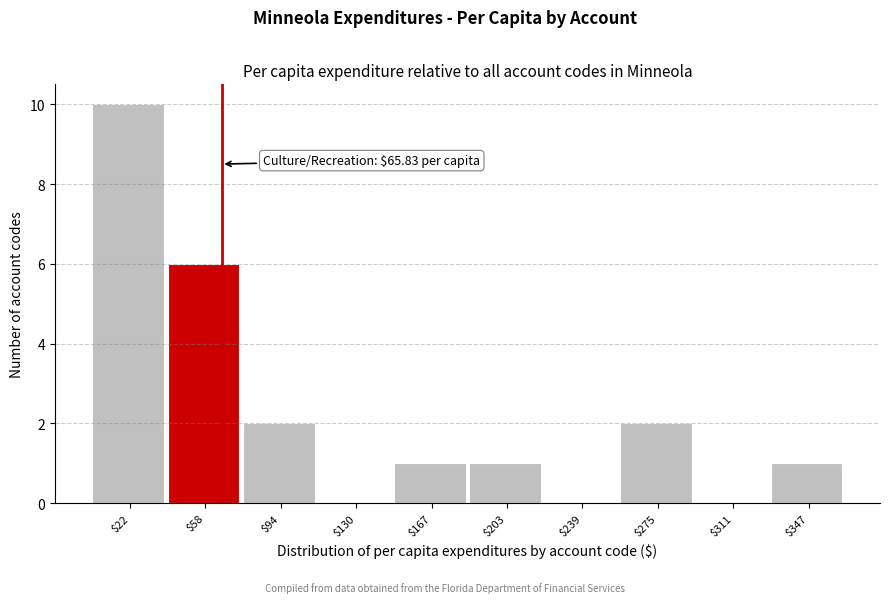

Which range on the x-axis has the tallest bar?

5 to 40